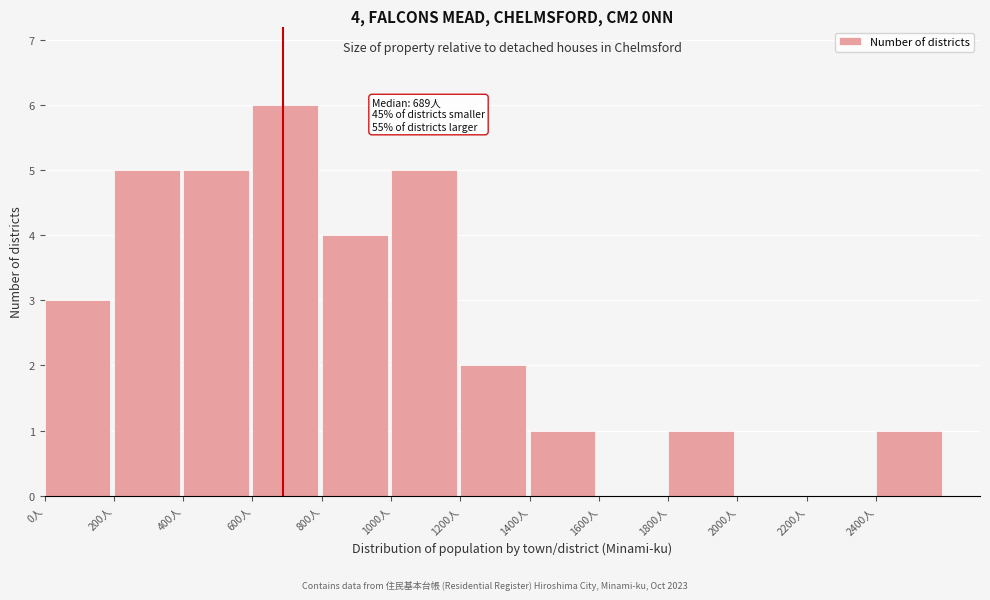

Which range on the x-axis has the tallest bar?

600 to 800